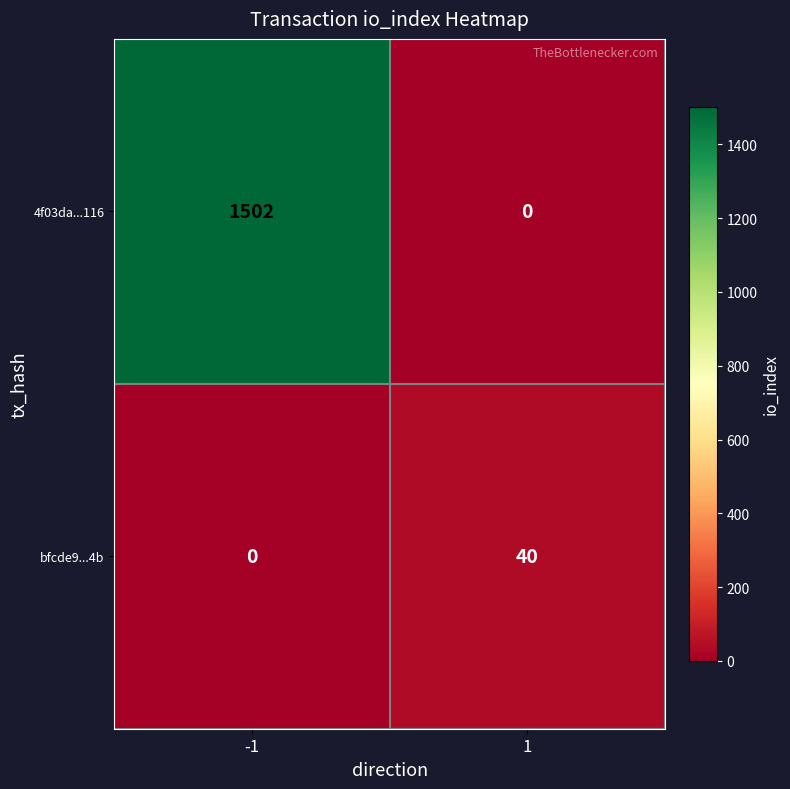

Reading left to right, transcribe all the data shown in this chart.

4f03da...116: -1=1502	1=0
bfcde9...4b: -1=0	1=40